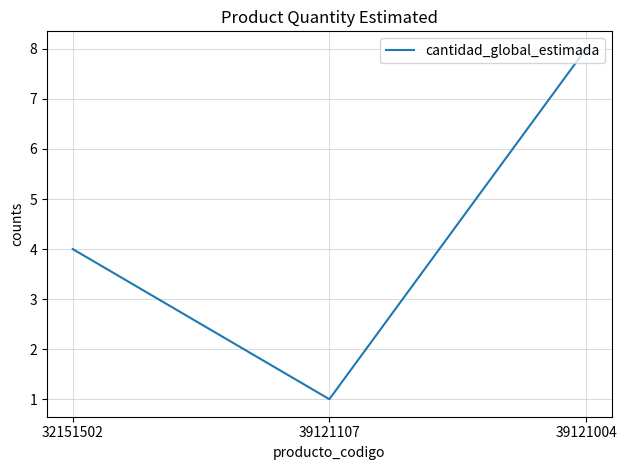

Reading right to left, list all the values displayed in this chart.

39121004=8	39121107=1	32151502=4